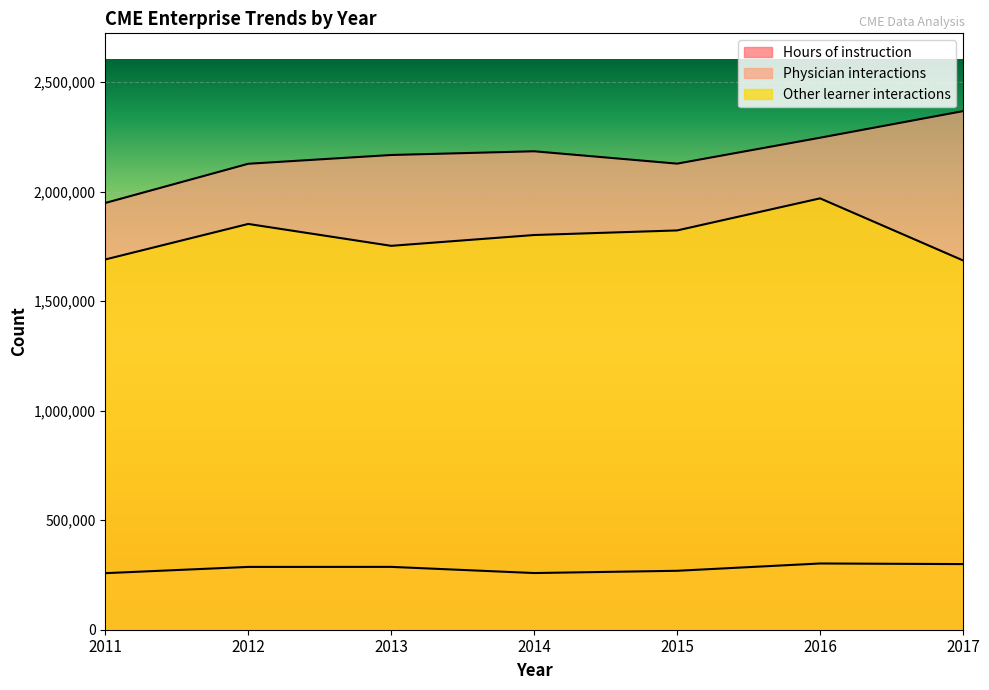

Read the Other learner interactions value at 2014.

1801863